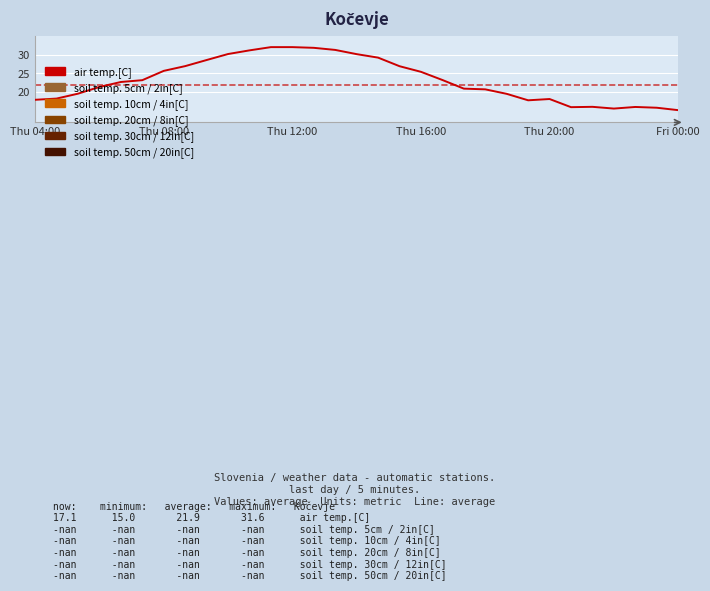

What is the greatest value displayed?

32.0